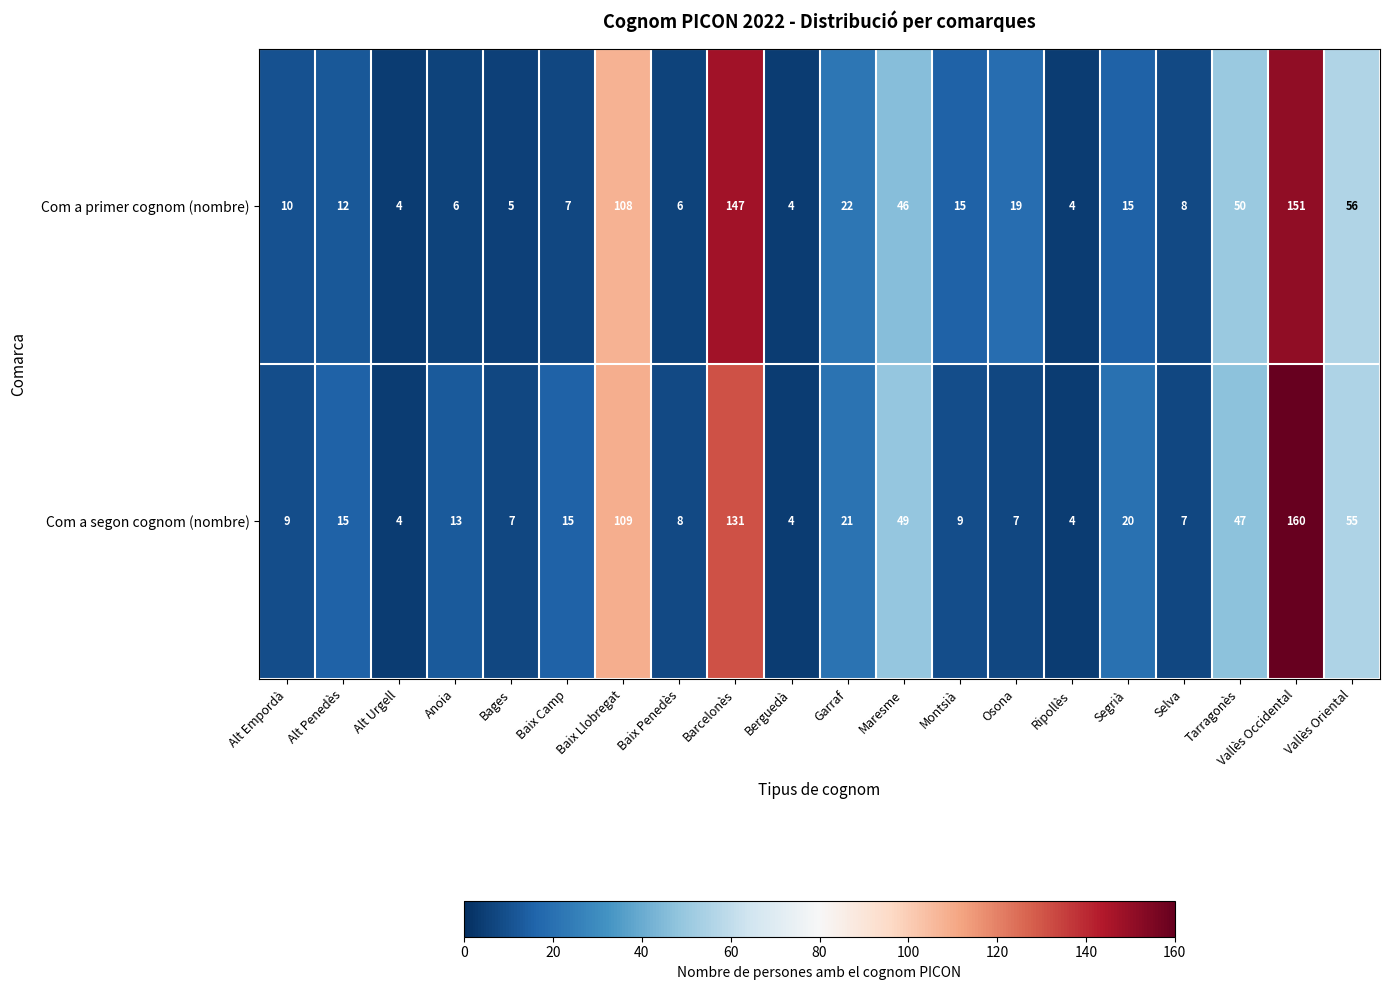

True or false: Com a segon cognom (nombre) has a value of 4 at Alt Urgell.

True